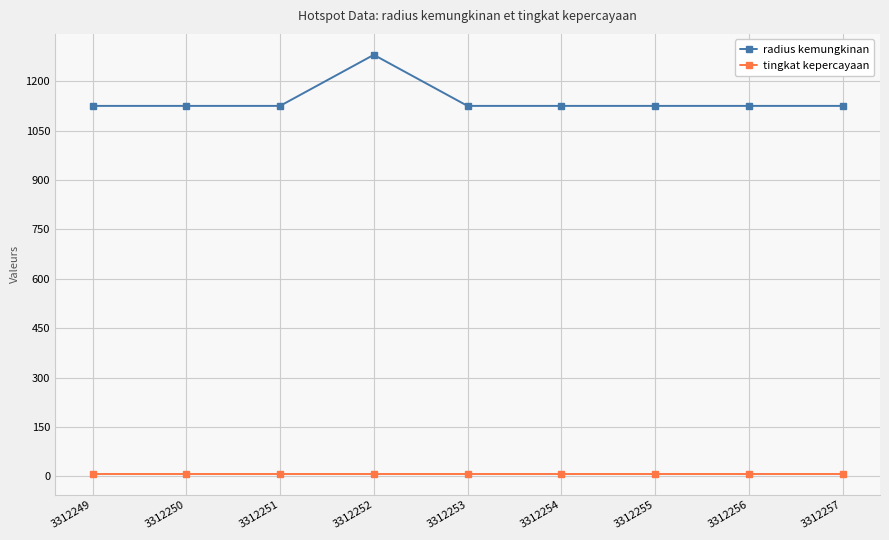

How many lines are shown in the chart?

2